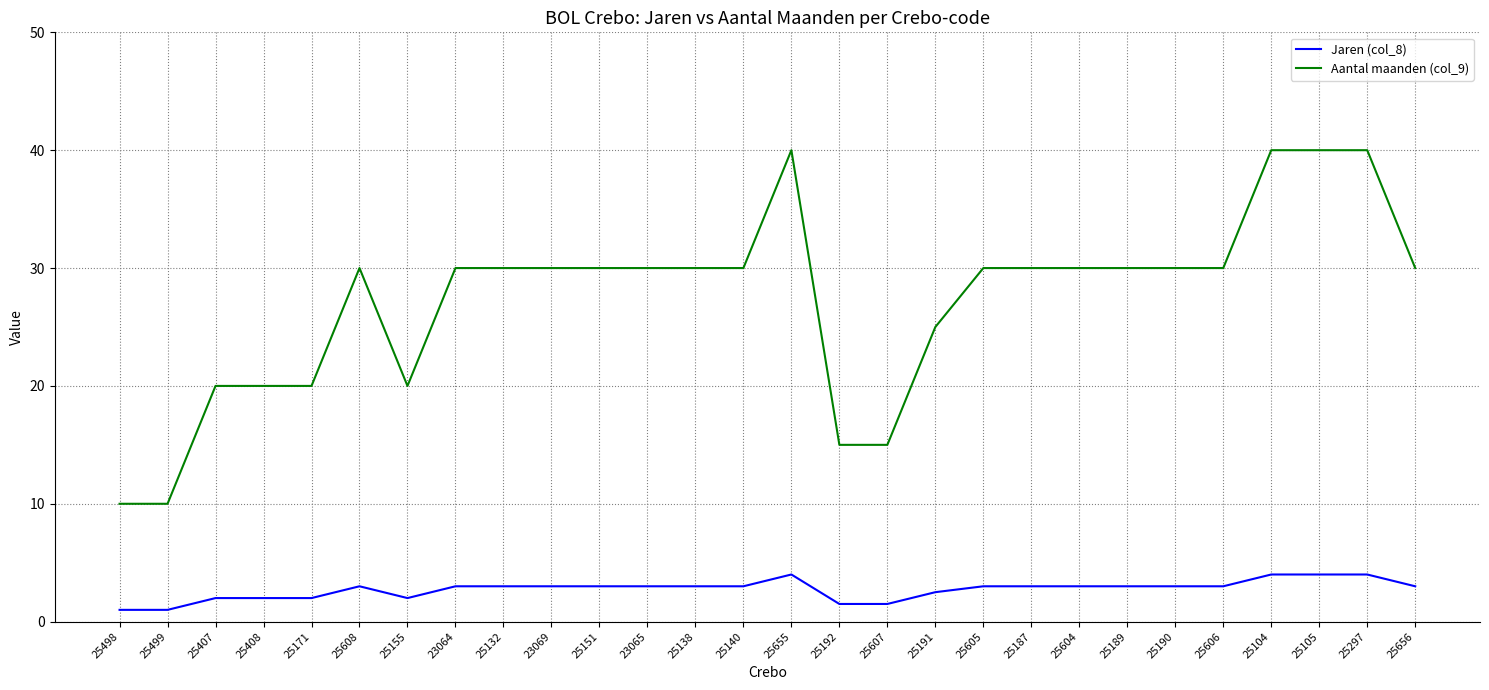

How many lines are shown in the chart?

2